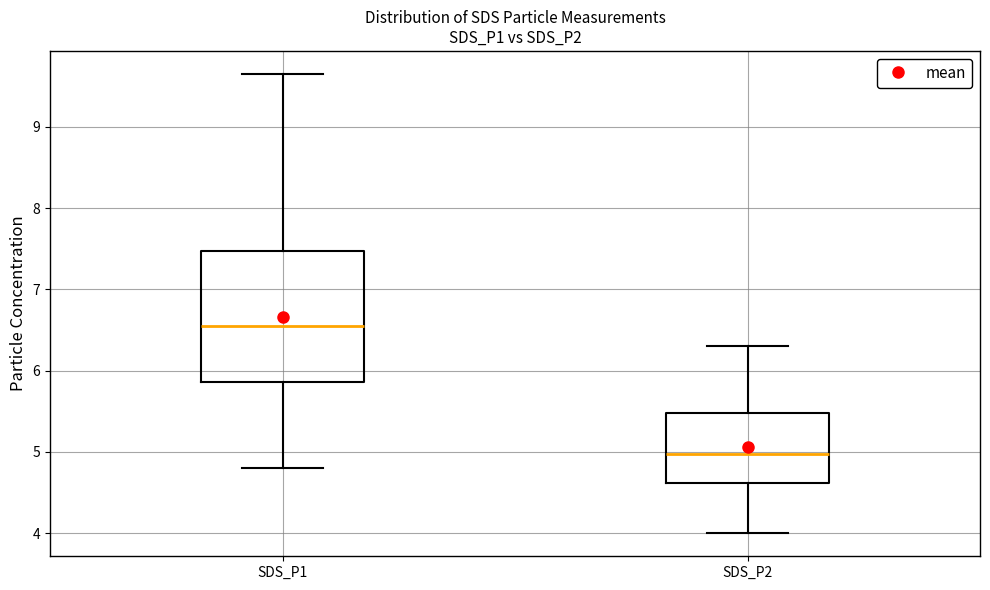

Reading left to right, read every box against the y-axis: the position of its median line, the range the box covers, and the ends of its whiskers. The values are not printed on the chart, so give them approximately, as read against the axis.

SDS_P1: median 6.6, box 5.9 to 7.5, whiskers 4.8 to 9.7
SDS_P2: median 5.0, box 4.6 to 5.5, whiskers 4.0 to 6.3